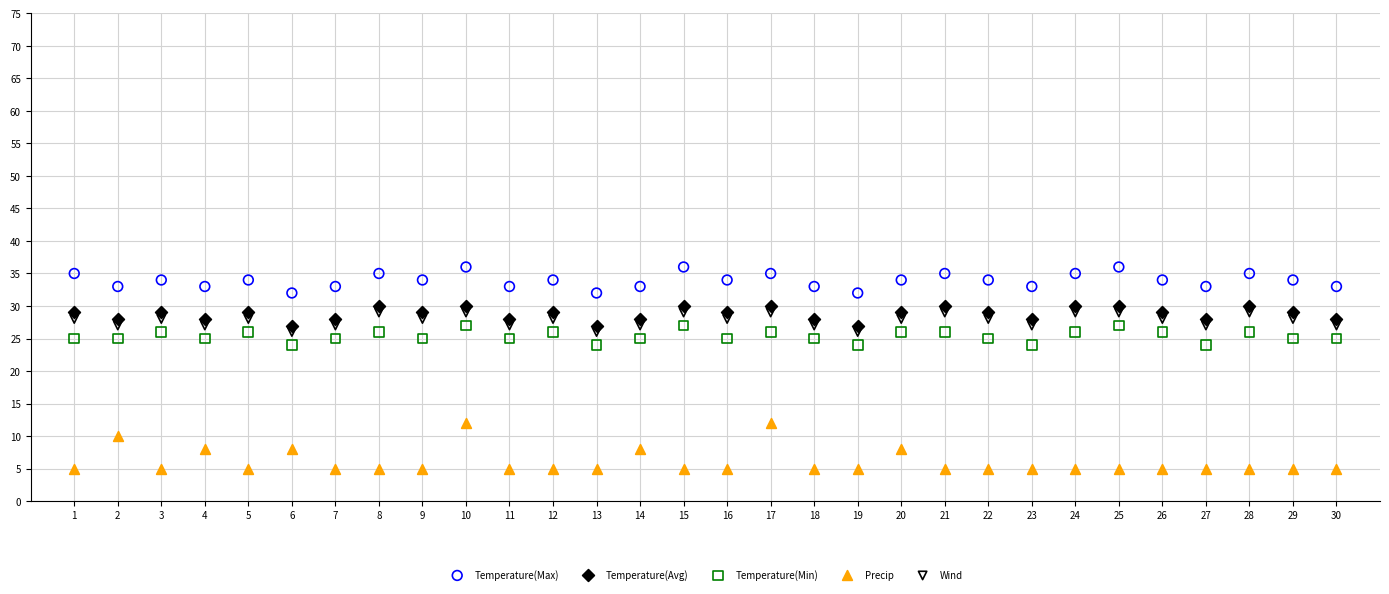

What are all the series names shown in the legend?

Temperature(Max), Temperature(Avg), Temperature(Min), Precip, Wind